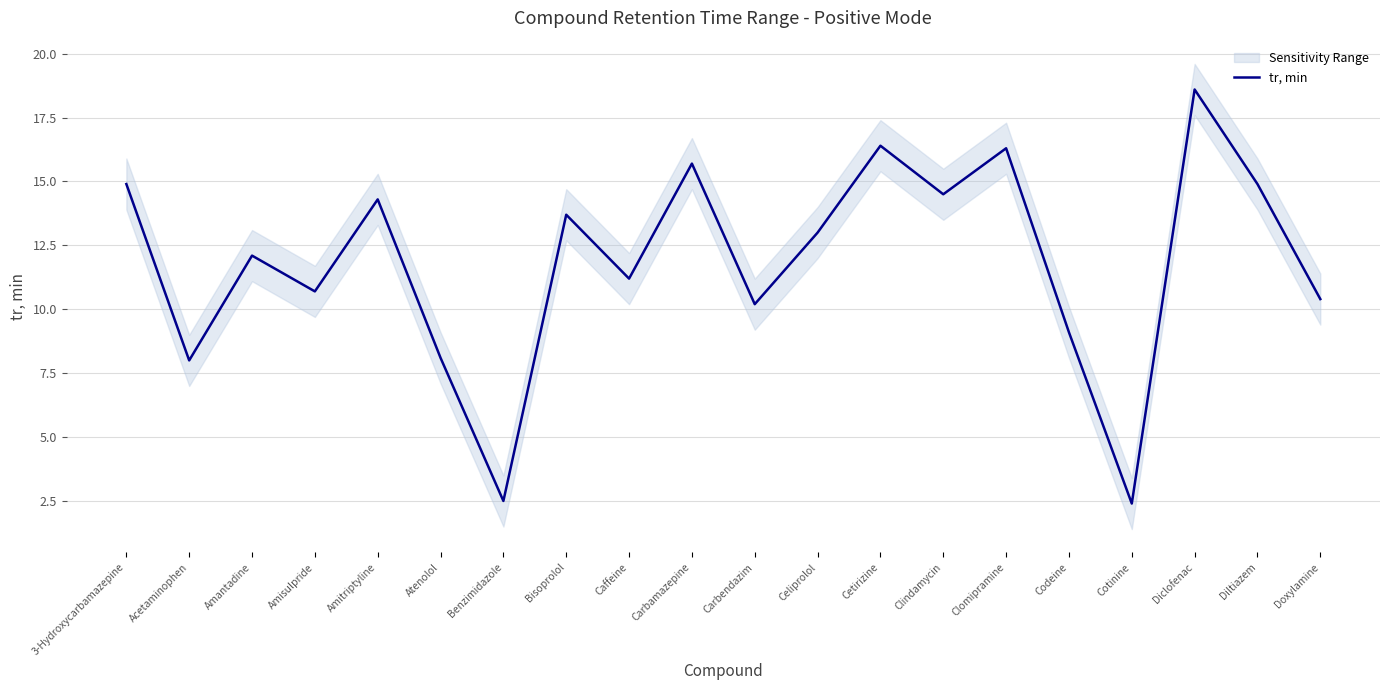

Reading left to right, what are all the values shown in this chart?

14.9	8.0	12.1	10.7	14.3	8.1	2.5	13.7	11.2	15.7	10.2	13.0	16.4	14.5	16.3	9.1	2.4	18.6	14.9	10.4